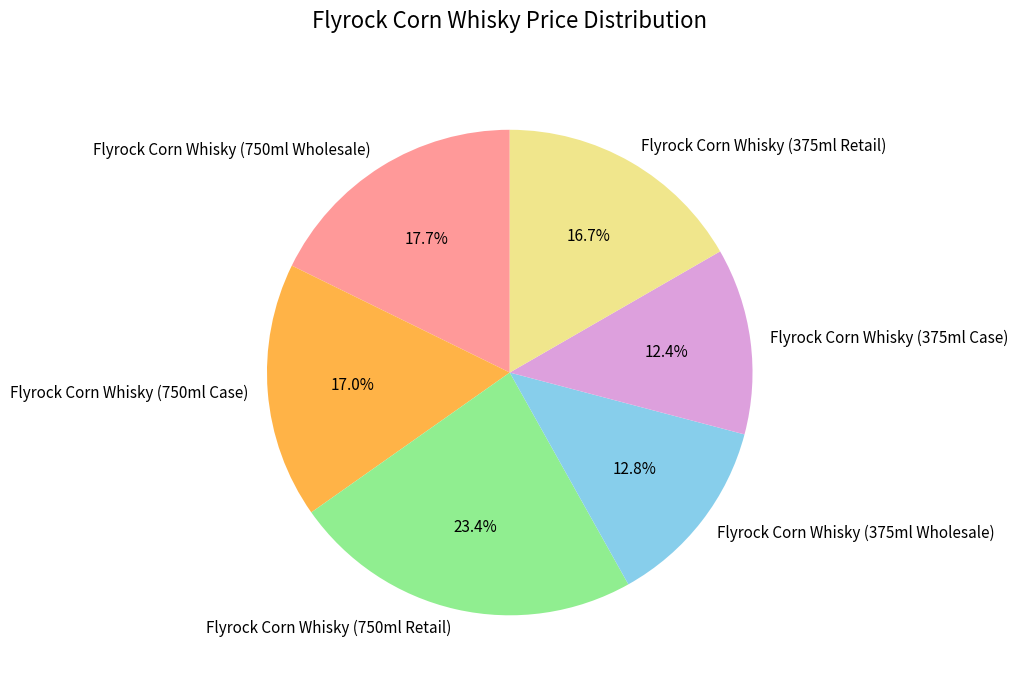

How many segments does this pie chart have?

6